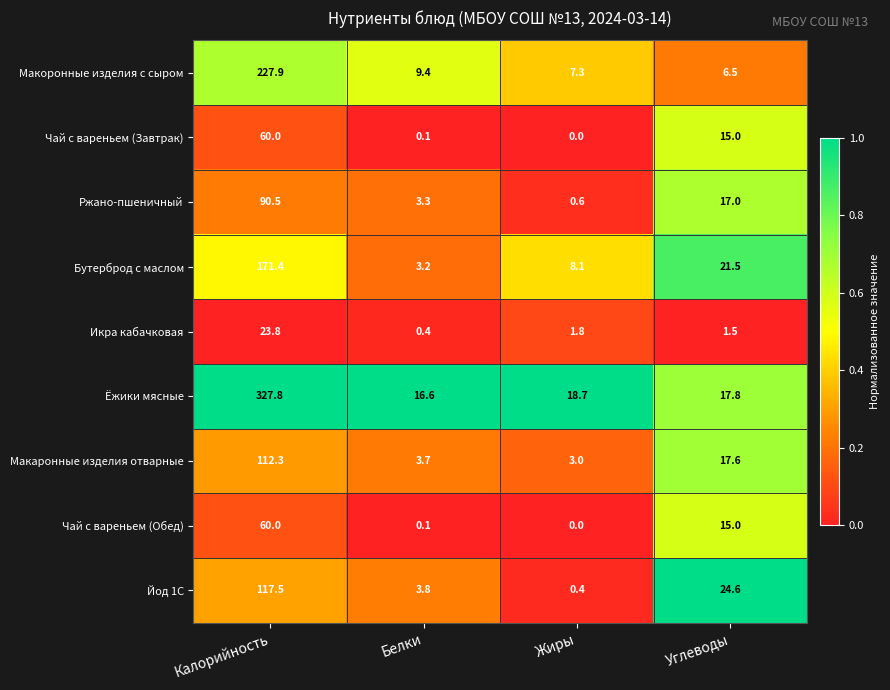

Where is Чай с вареньем (Завтрак) nearest to the value 30?

Углеводы